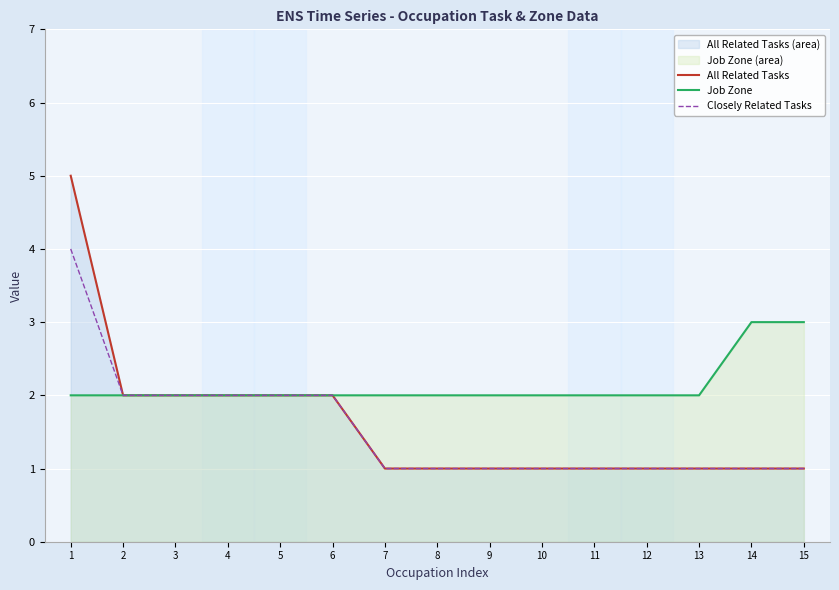

Reading left to right, transcribe all the data shown in this chart.

All Related Tasks: 1=5	2=2	3=2	4=2	5=2	6=2	7=1	8=1	9=1	10=1	11=1	12=1	13=1	14=1	15=1
Job Zone: 1=2	2=2	3=2	4=2	5=2	6=2	7=2	8=2	9=2	10=2	11=2	12=2	13=2	14=3	15=3
Closely Related Tasks: 1=4	2=2	3=2	4=2	5=2	6=2	7=1	8=1	9=1	10=1	11=1	12=1	13=1	14=1	15=1